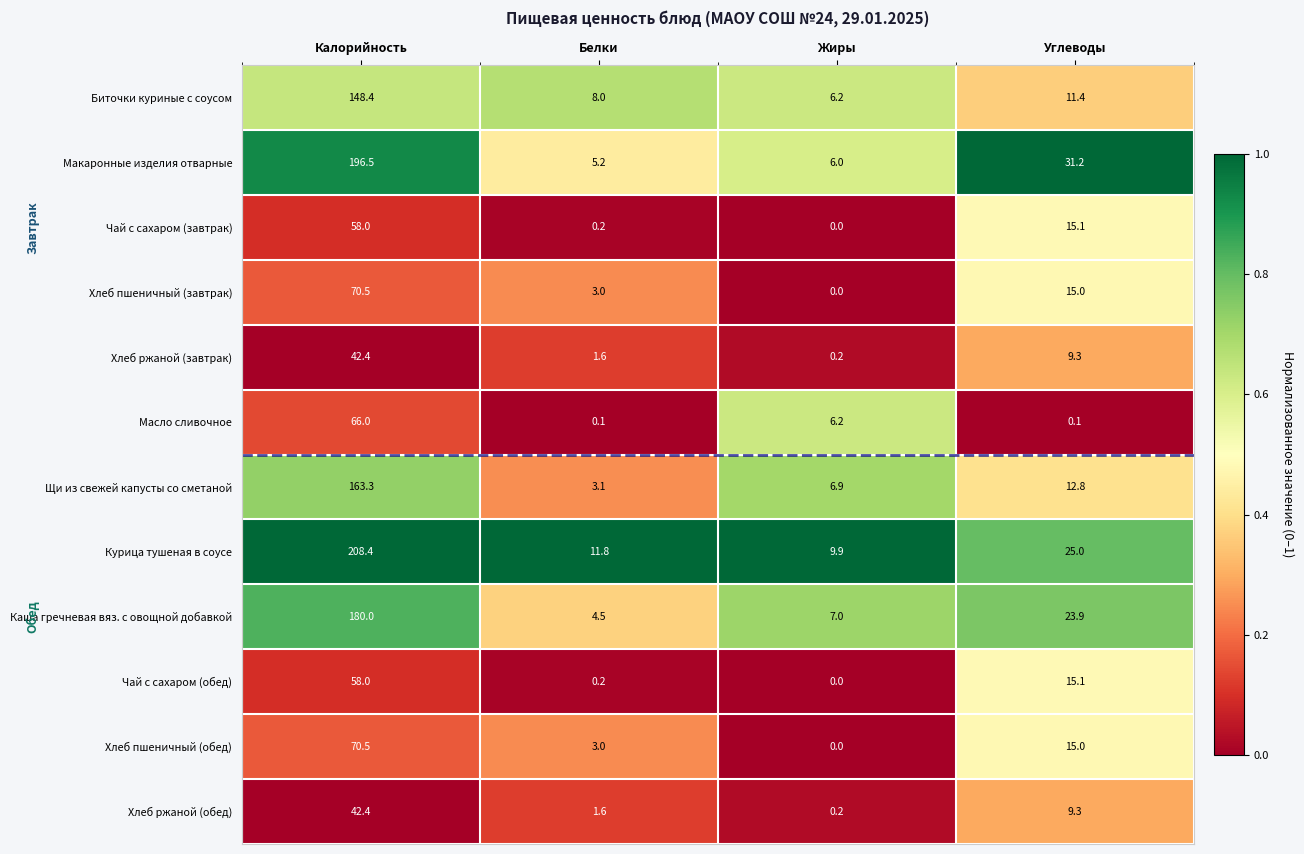

Which series has the widest spread of values?

Курица тушеная в соусе